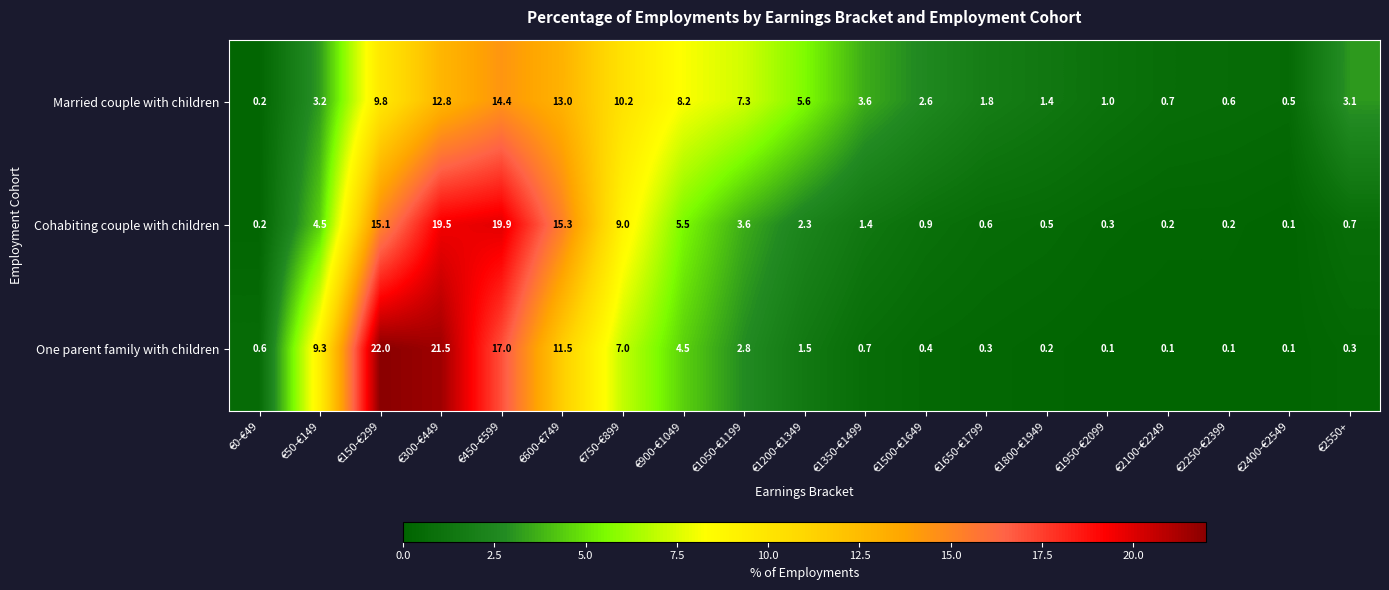

Is it true that Cohabiting couple with children equals 15.1 at €150-€299?

True